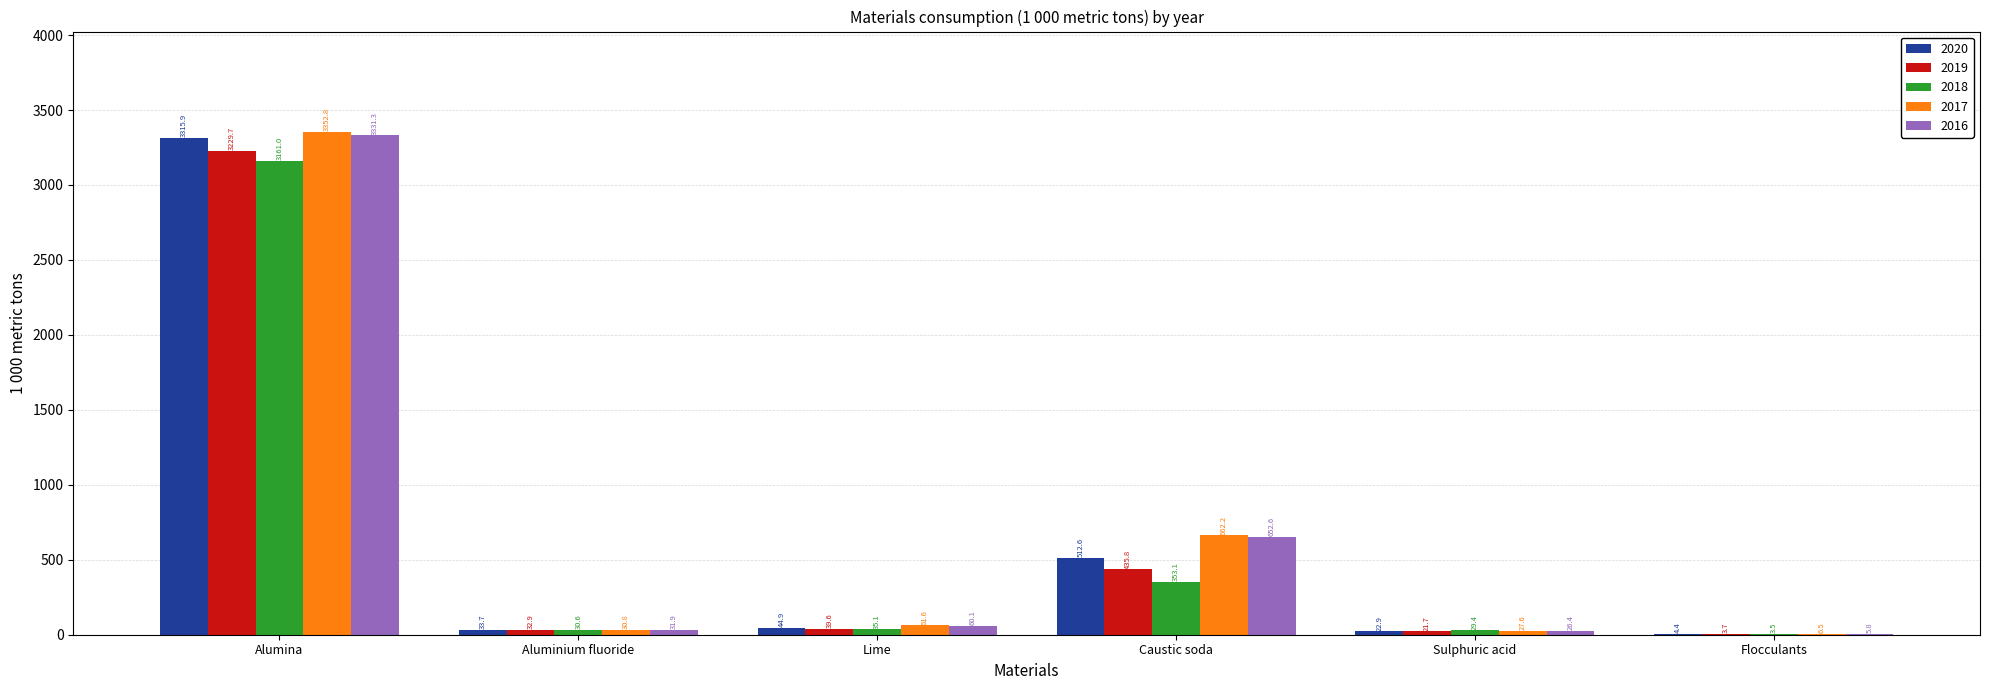

How many groups of bars are there?

6